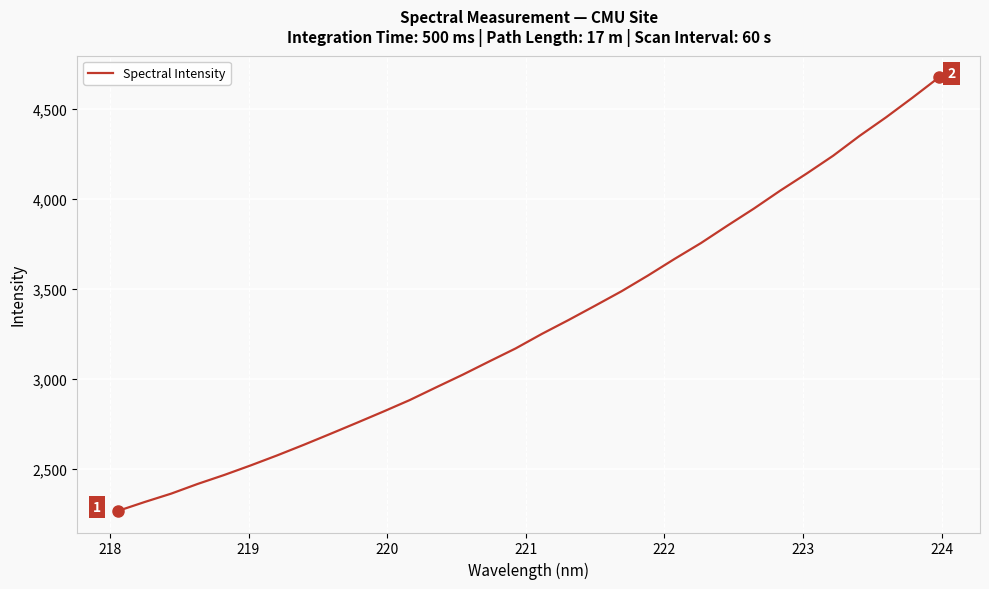

Does the chart have visible grid lines?

Yes